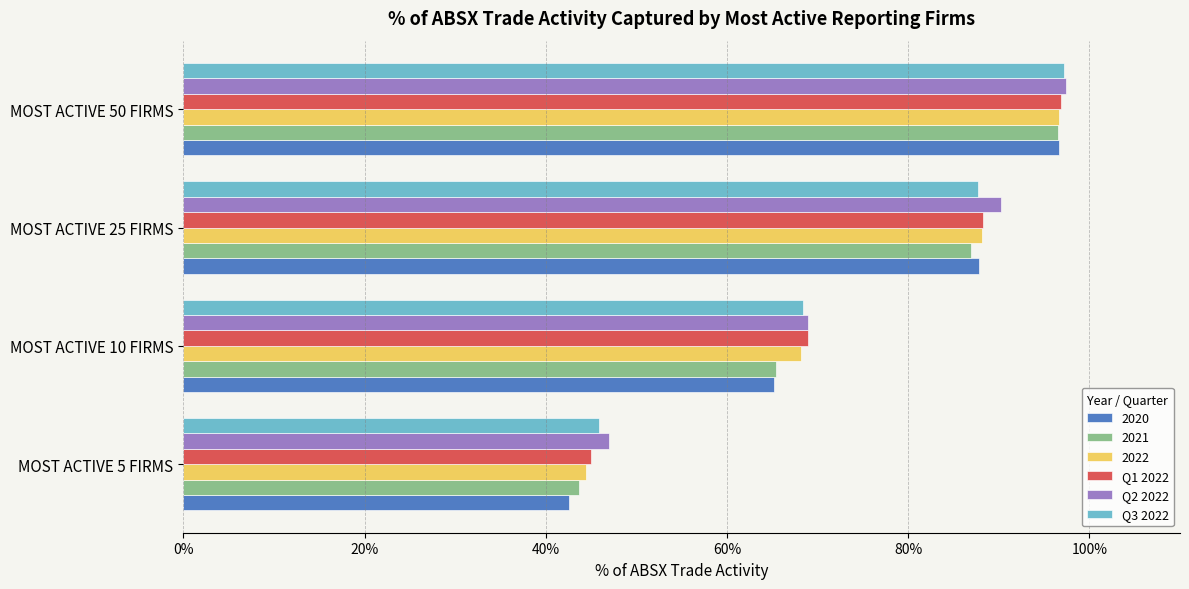

What is the difference between the highest and lowest values at MOST ACTIVE 5 FIRMS?

4.4